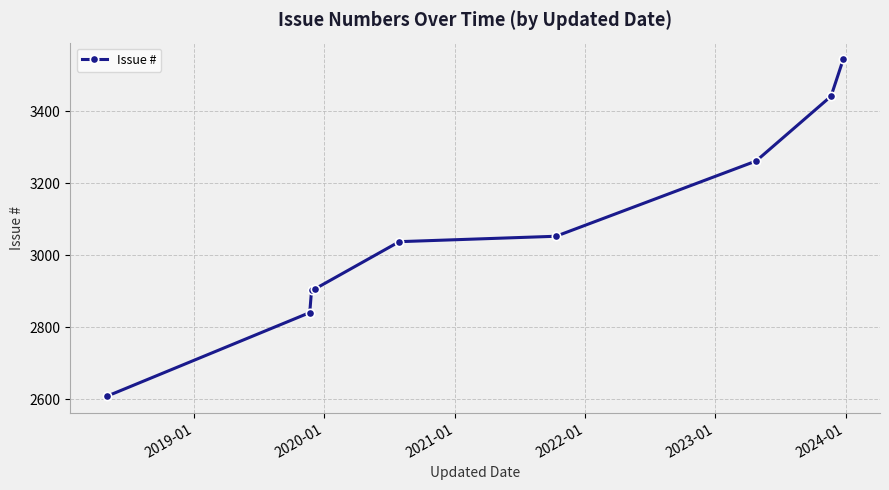

True or false: the data has more than 2 interior local peaks.

False